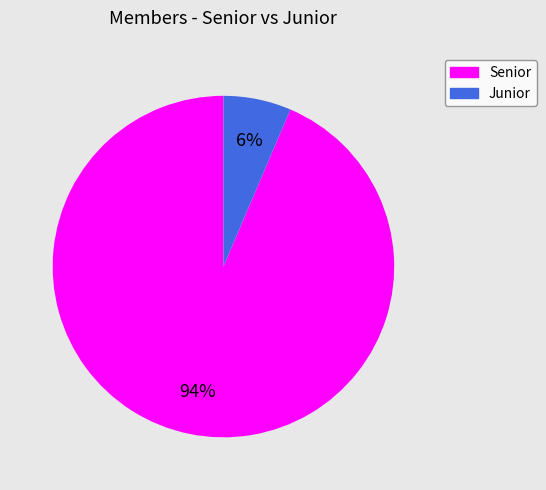

To the nearest percent, what is the average slice percentage?

50%